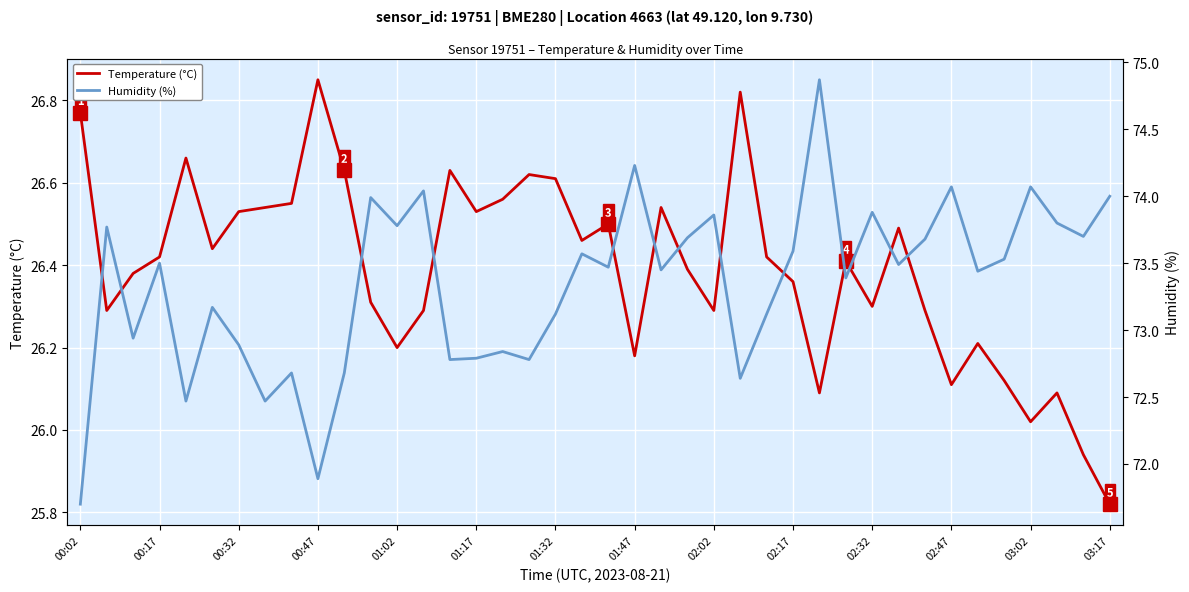

What position from the left is 37?

38